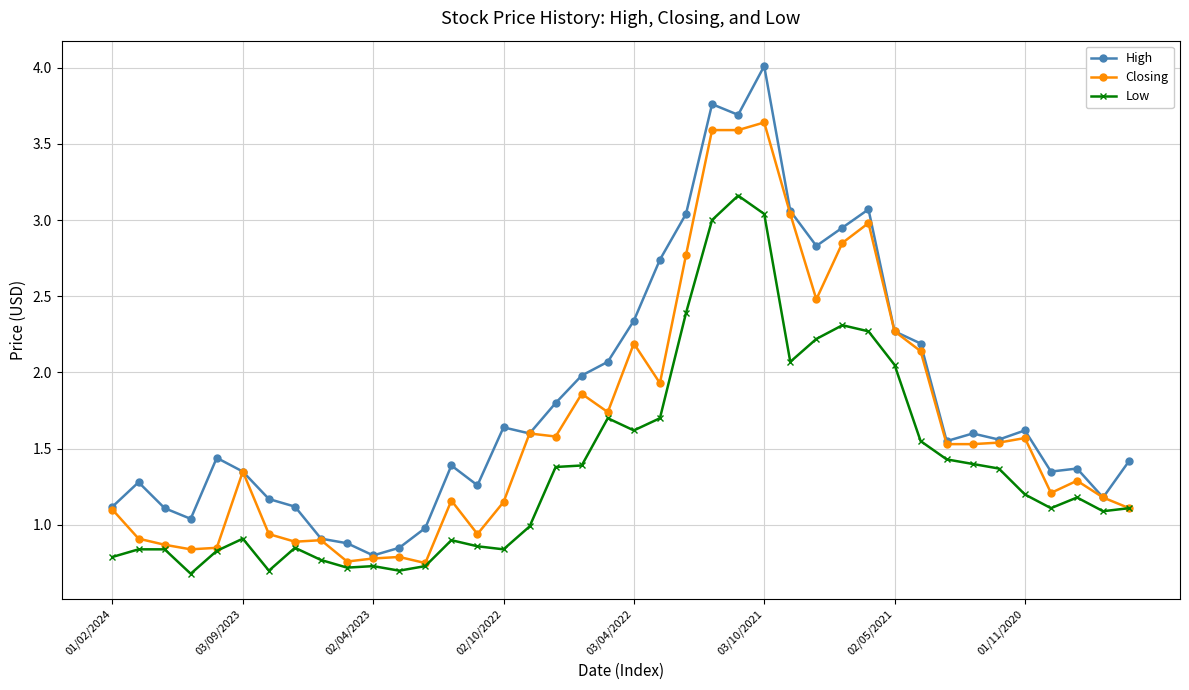

What is the average value of the High series?

1.8